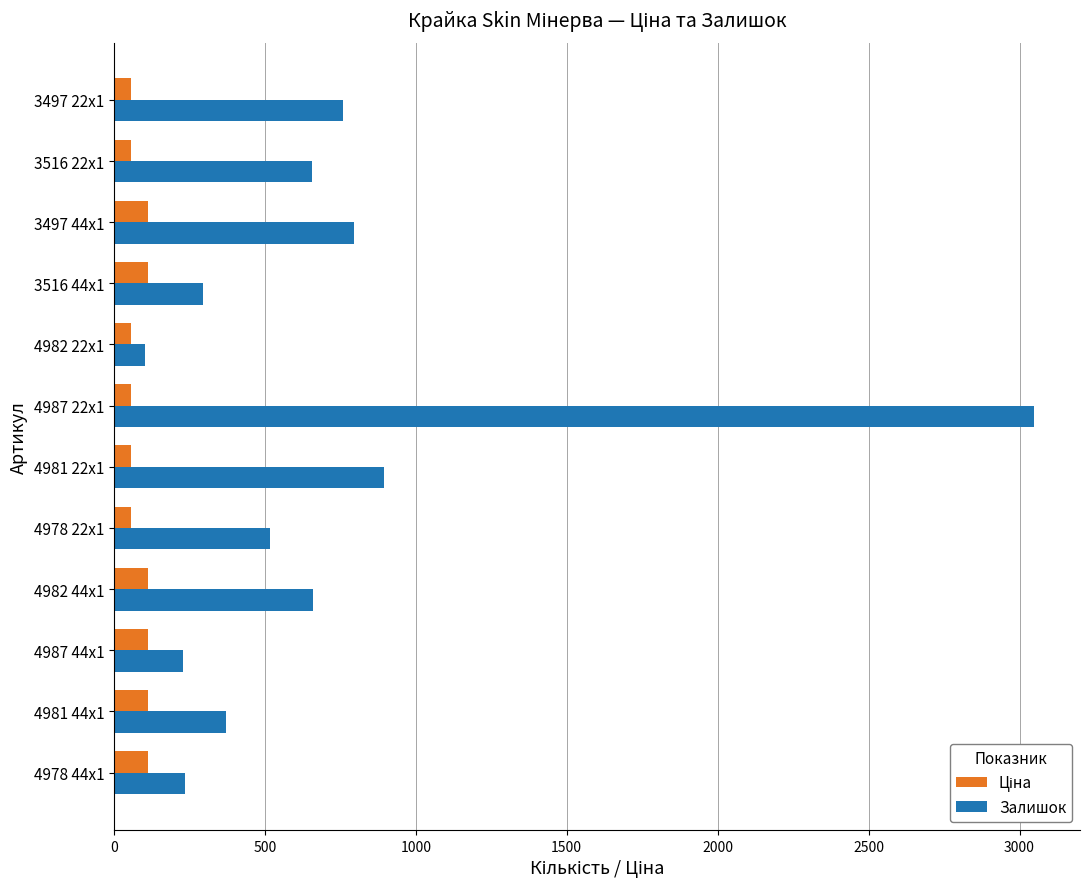

Which series changed the most between 4978 22x1 and 4982 22x1?

Залишок